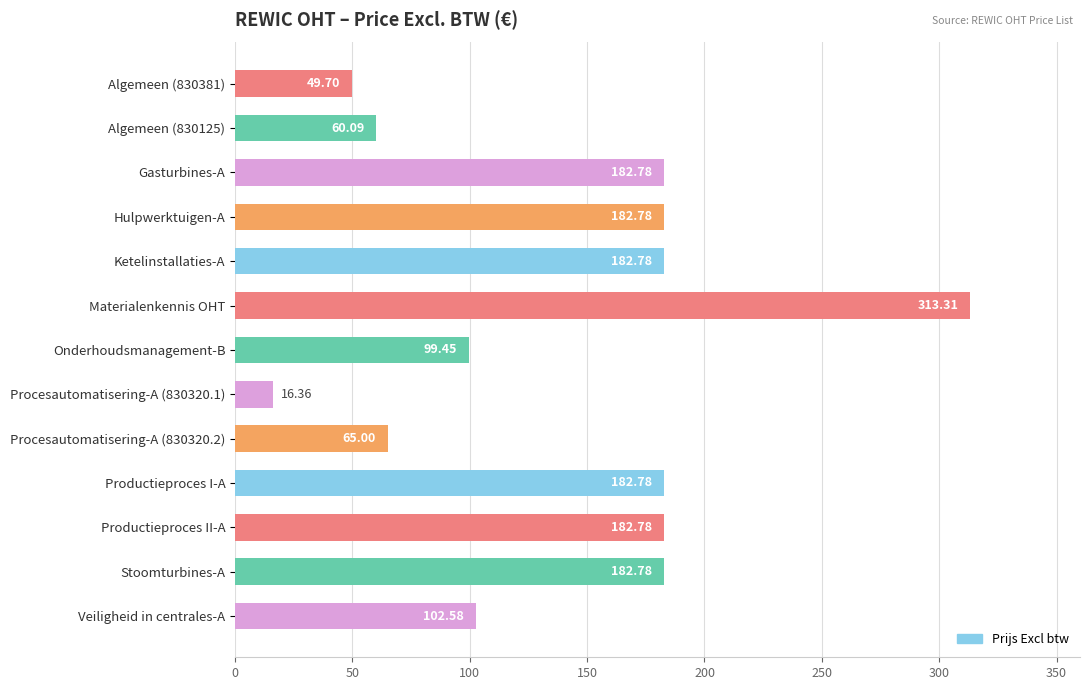

What is the ratio of the value at Algemeen (830125) to the value at Hulpwerktuigen-A?

0.3